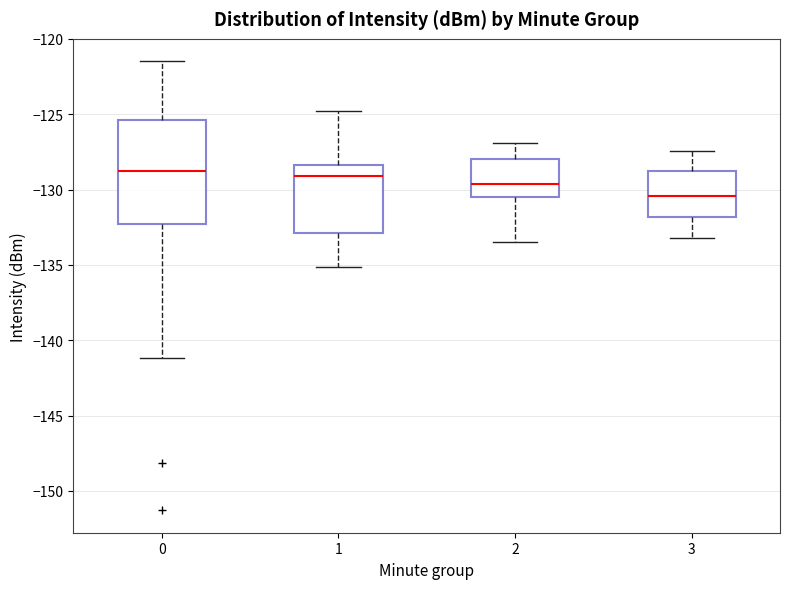

Comparing the boxes themselves (not the whiskers), which one is the tallest?

0